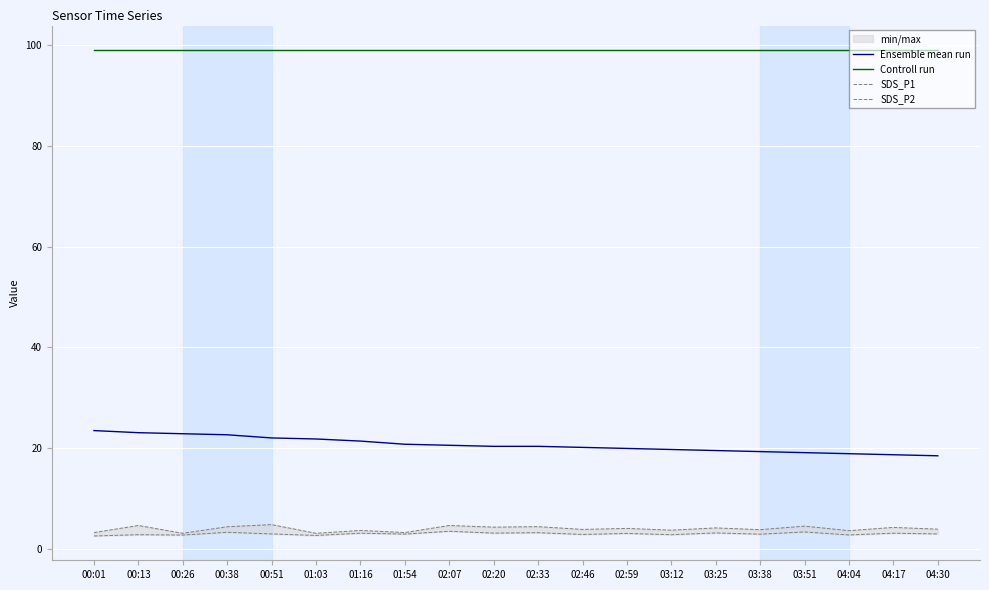

Is the value of Controll run at 02:20 greater than the value of Ensemble mean run at 01:54?

Yes